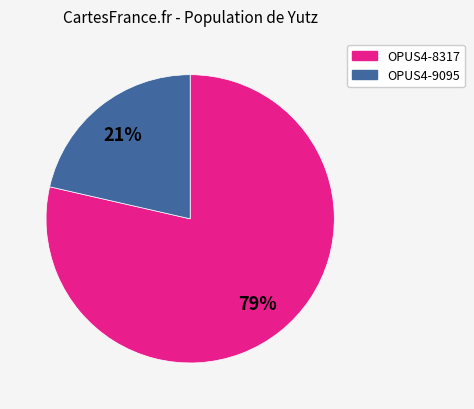

How many segments does this pie chart have?

2